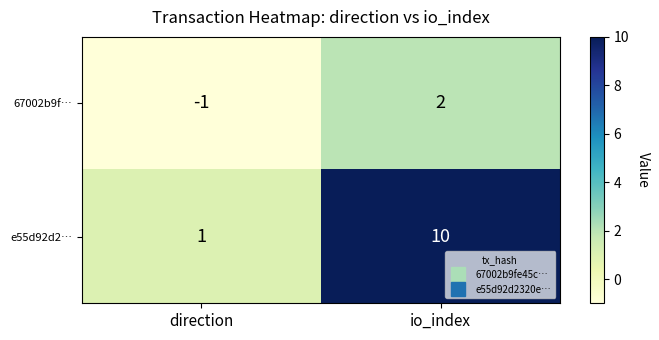

Which series has the widest spread of values?

e55d92d2…